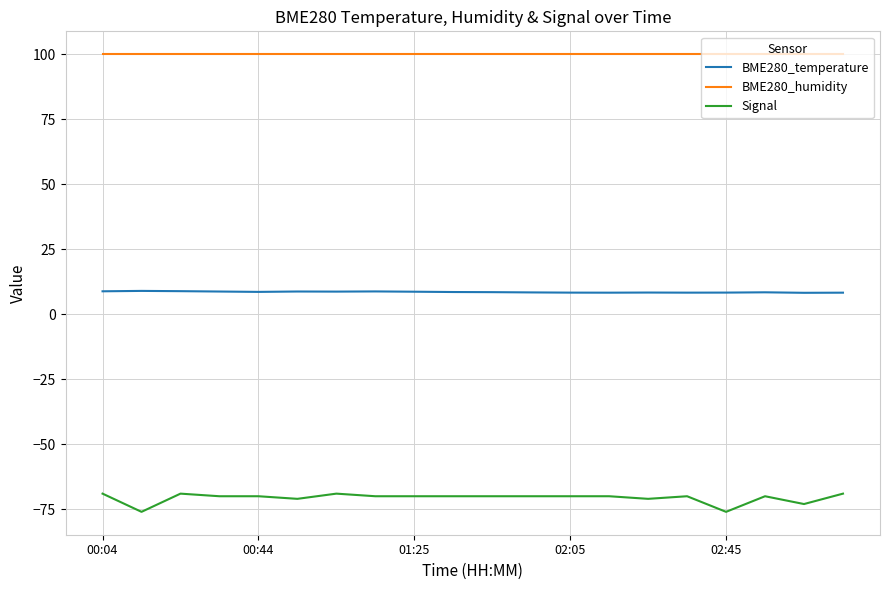

What is the smallest value displayed?

-76.0